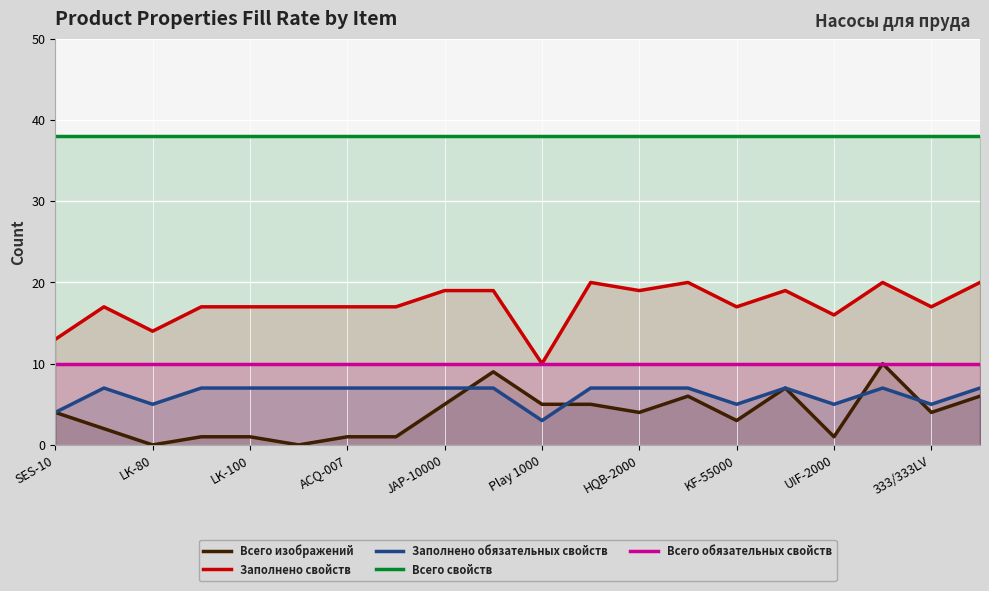

Is the value of Всего изображений at JAP-10000 greater than the value of Заполнено обязательных свойств at ACQ-007?

No